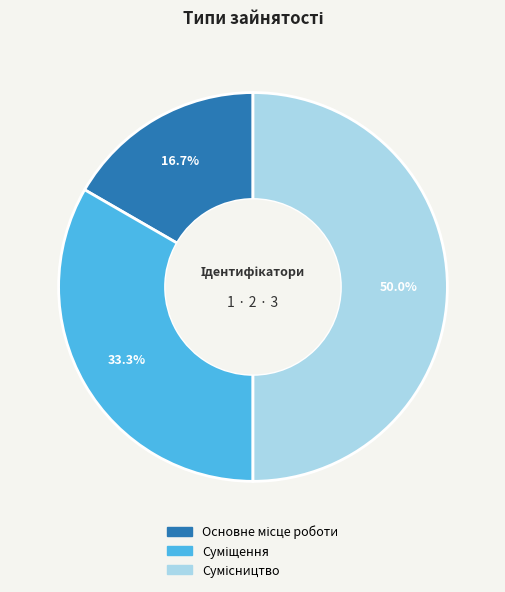

What is the total percentage of Сумісництво and Суміщення?

83.3%